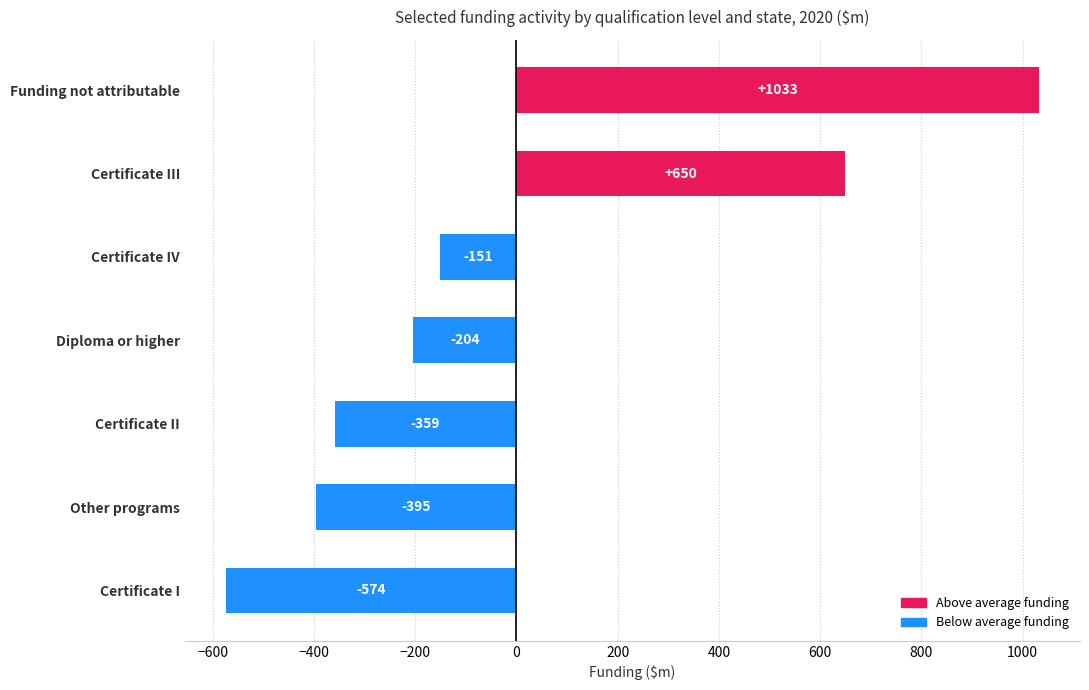

How many values are below -203?

4